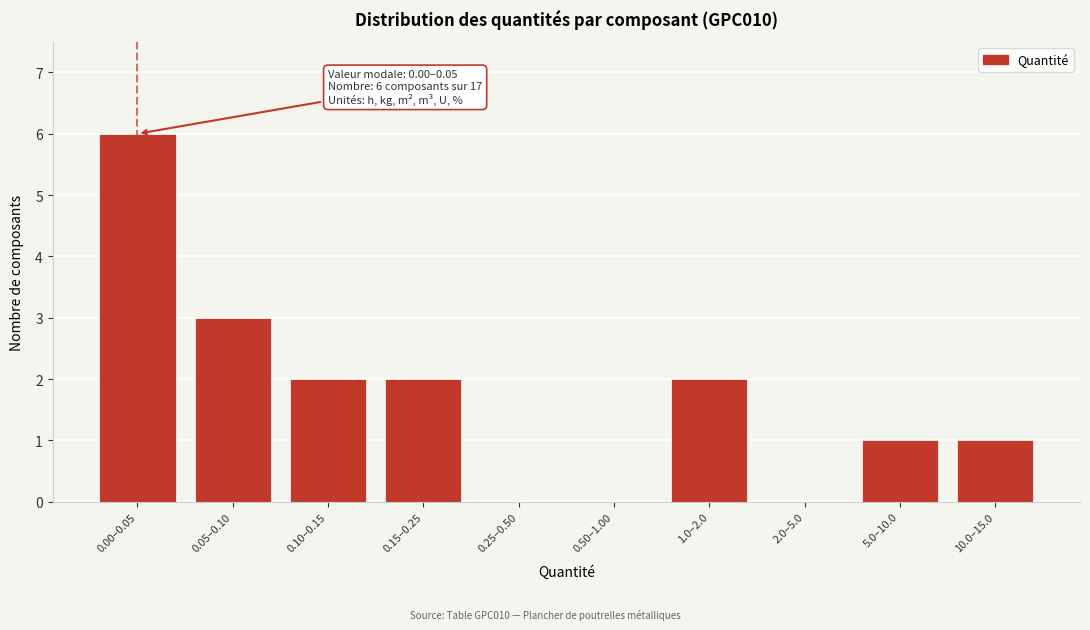

Reading right to left, what are all the values shown in this chart?

10.0–15.0=1	5.0–10.0=1	2.0–5.0=0	1.0–2.0=2	0.50–1.00=0	0.25–0.50=0	0.15–0.25=2	0.10–0.15=2	0.05–0.10=3	0.00–0.05=6